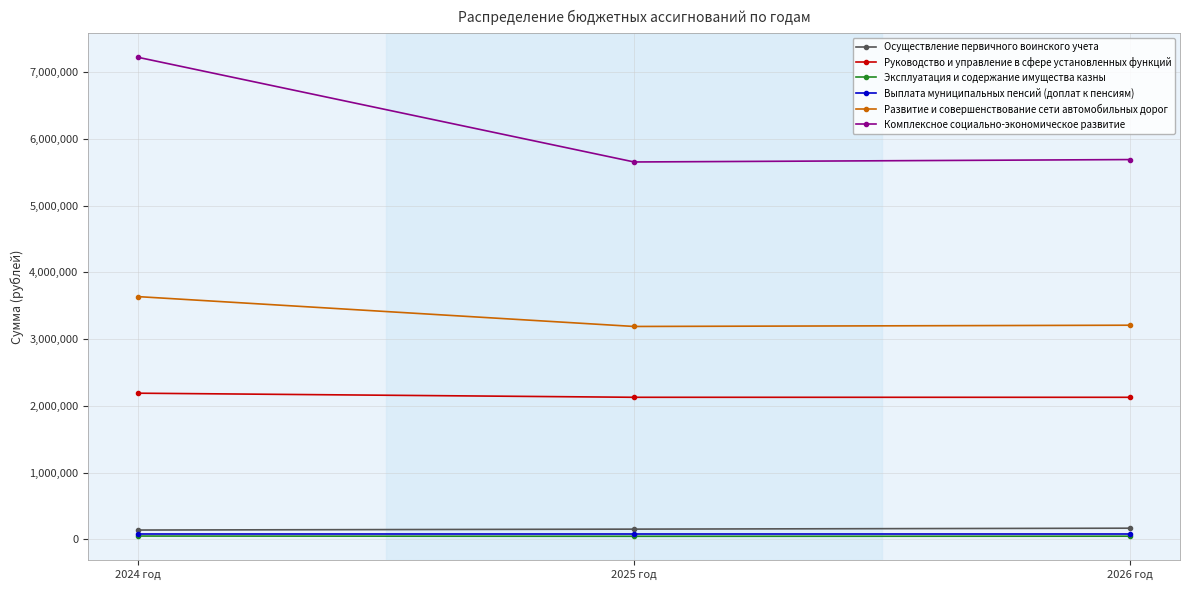

What is the label of the 1st point from the left?

2024 год